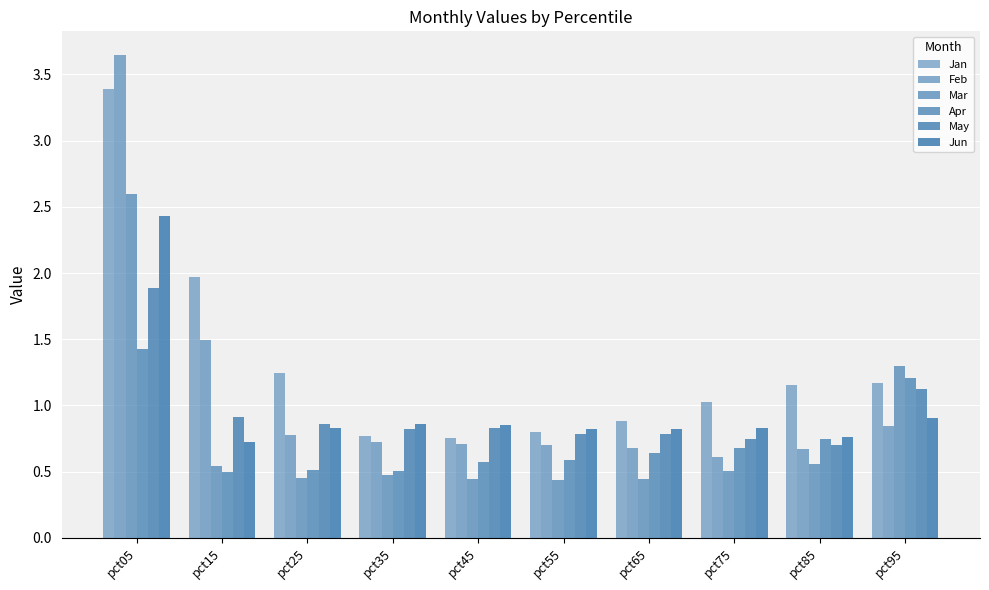

How many distinct data groups are displayed?

6